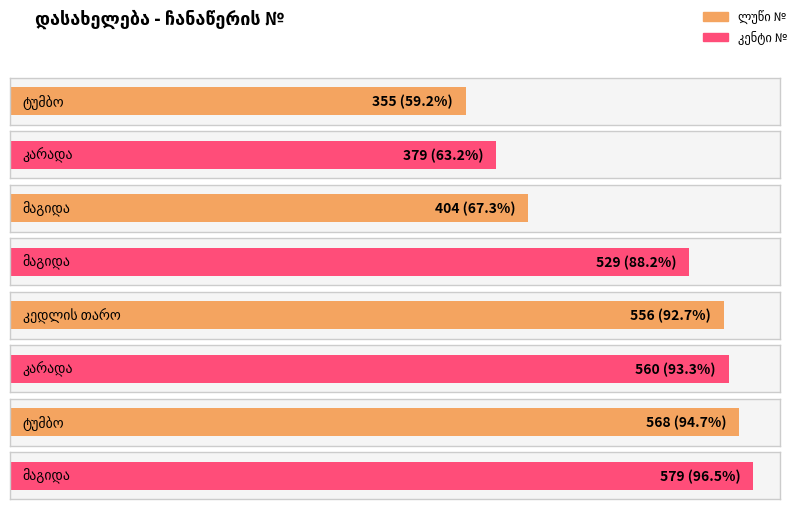

How many data points are above 556?

3